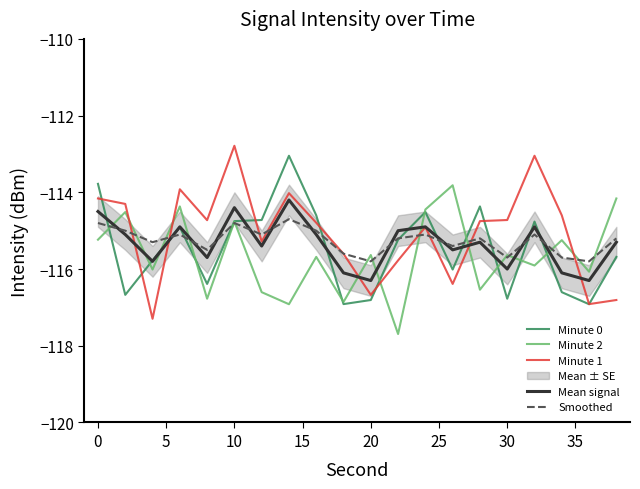

Which series ends up on top after the final intersection of Minute 2 and Mean signal?

Minute 2